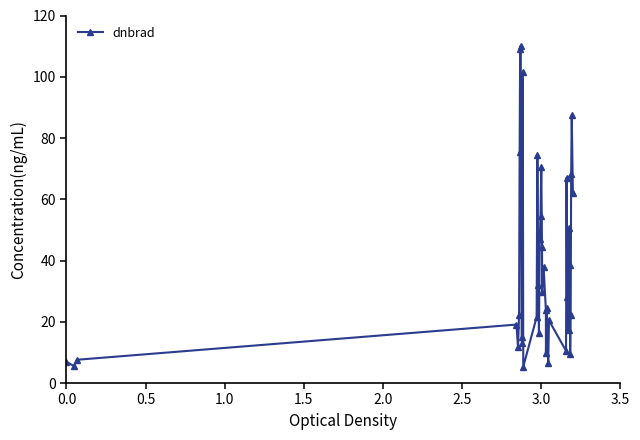

How many points are lower than both their immediate neighbors (excluding endpoints)?

12